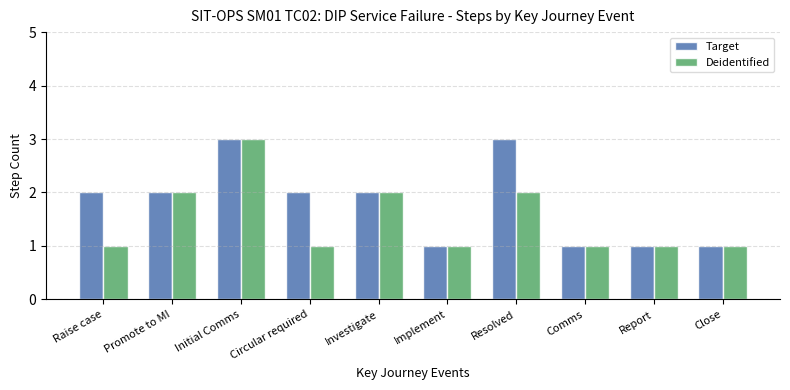

True or false: Deidentified has a value of 1 at Implement.

True